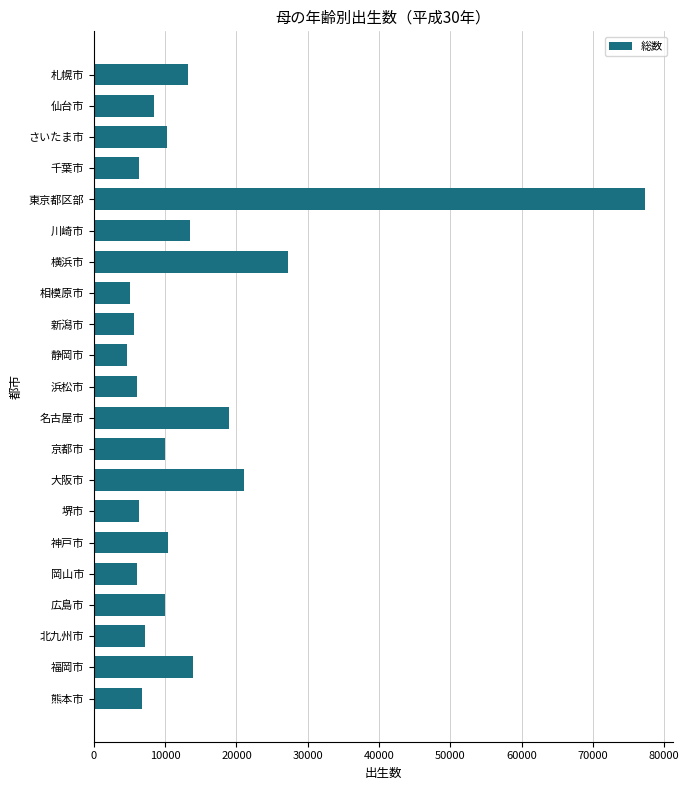

What is the smallest value displayed?

4587